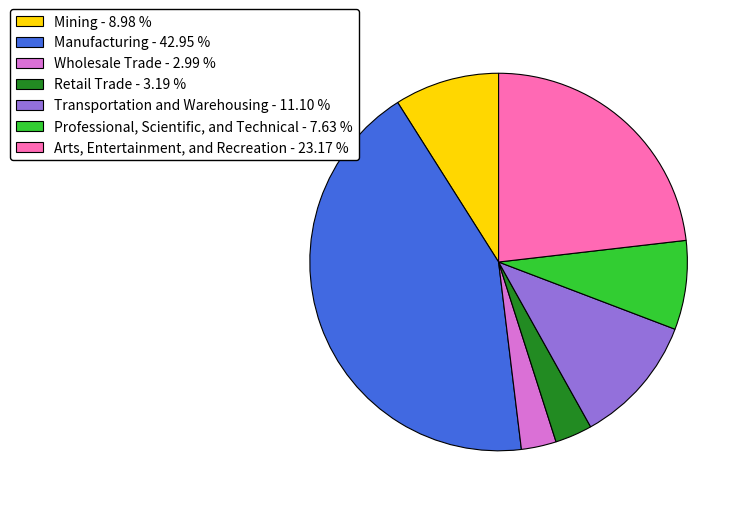

Combined, do Mining and Manufacturing account for over 50%?

Yes